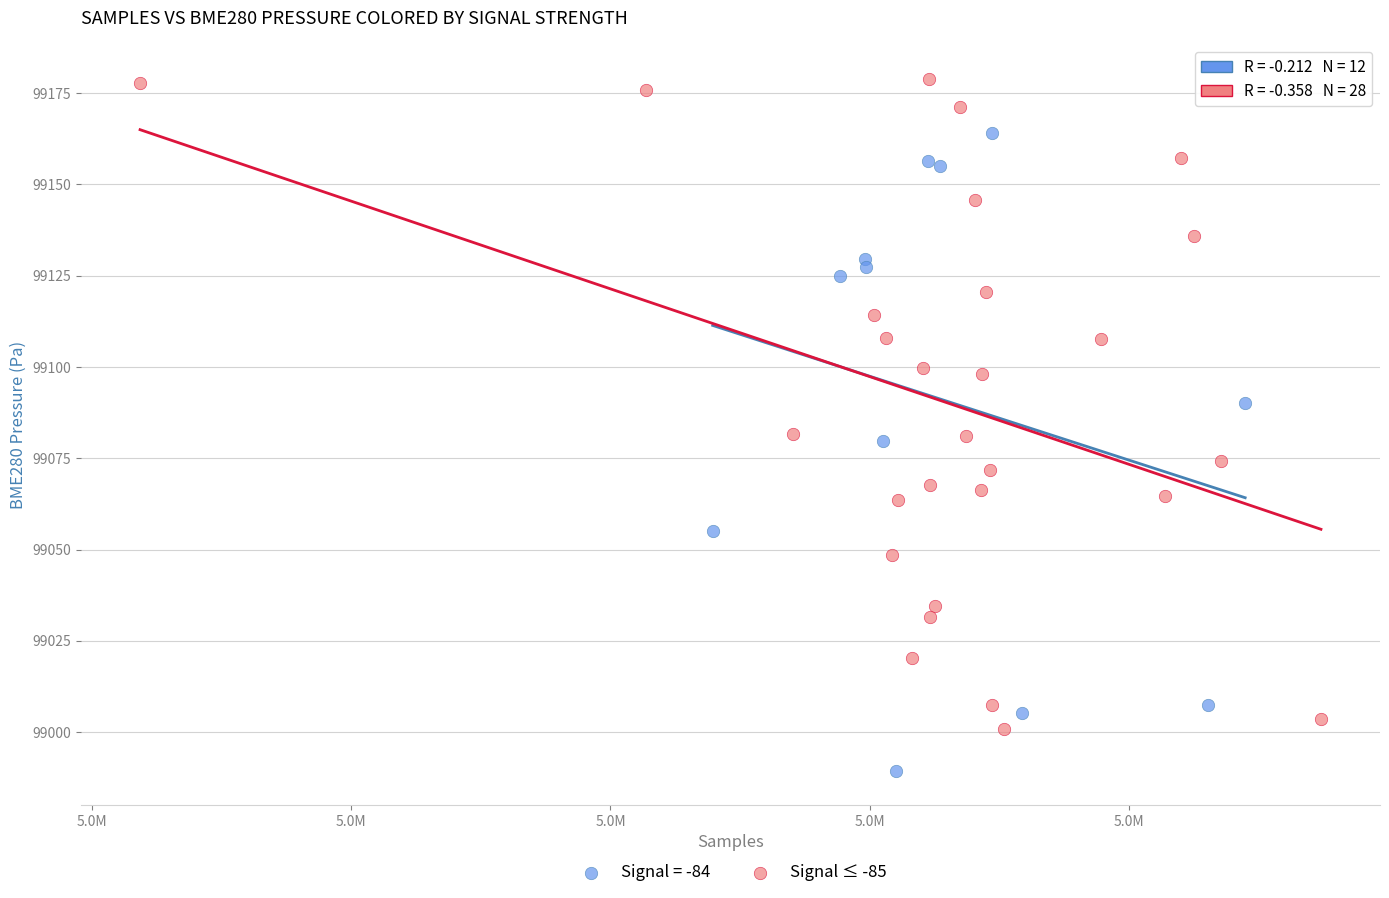

Which series contains the highest Y value?

Signal ≤ -85